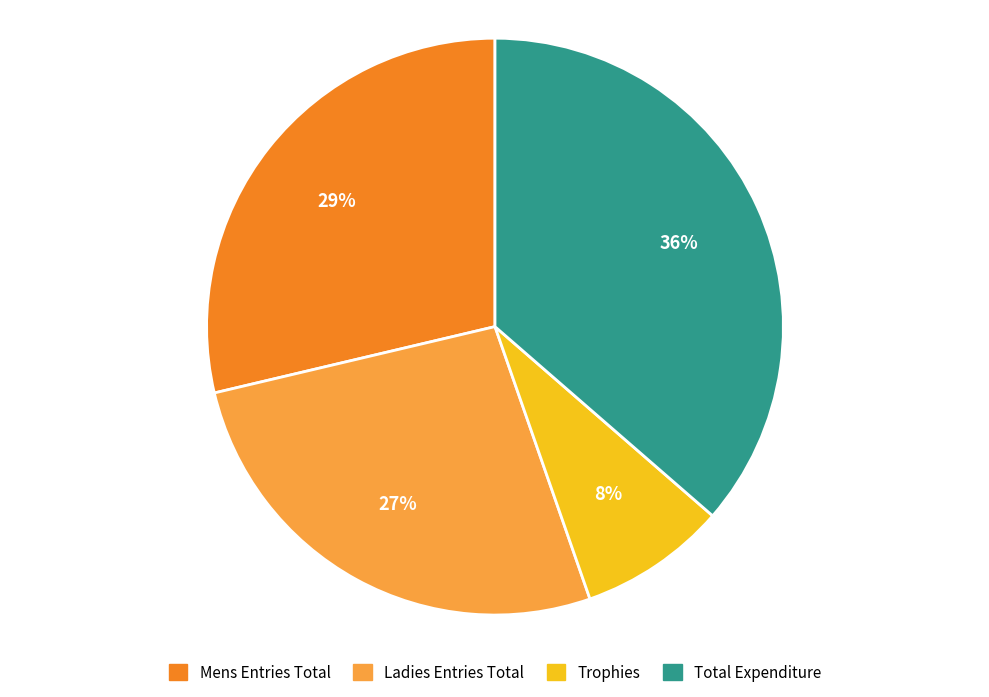

Count the number of slices in the pie.

4